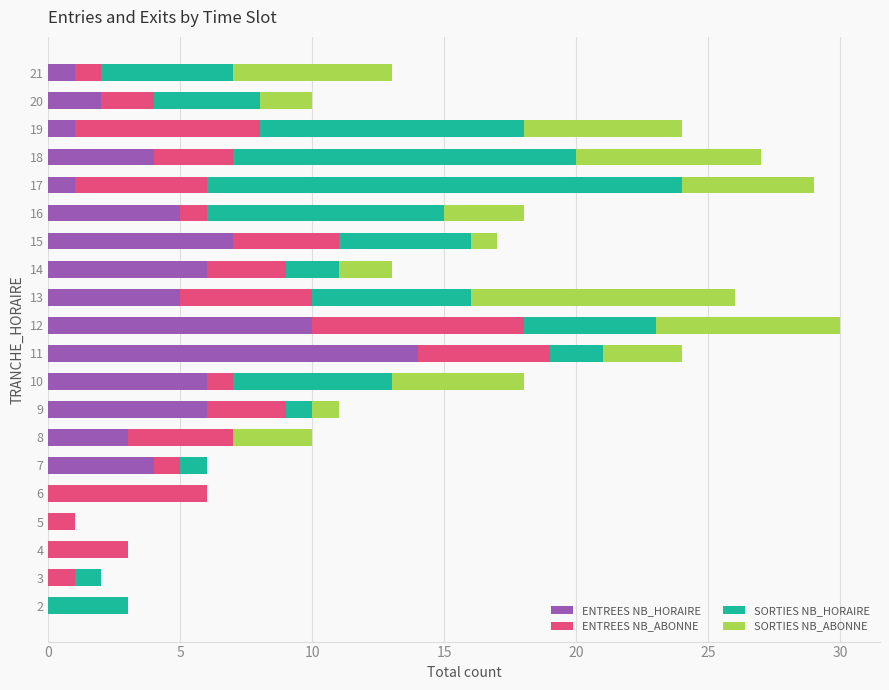

Count the number of categories in the chart.

20